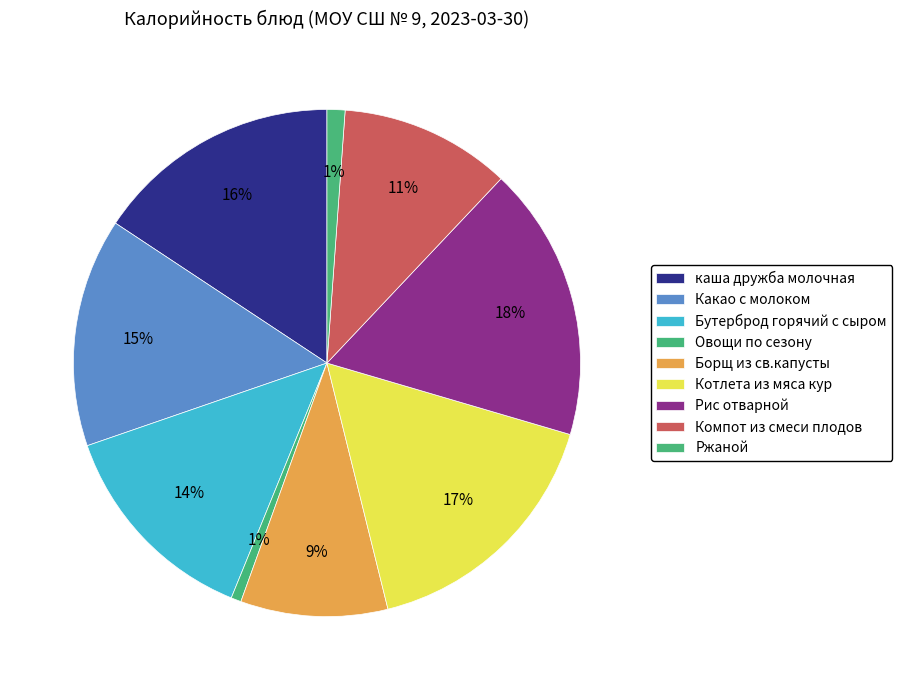

What is the change in value from Бутерброд горячий с сыром to Ржаной?

-161.7